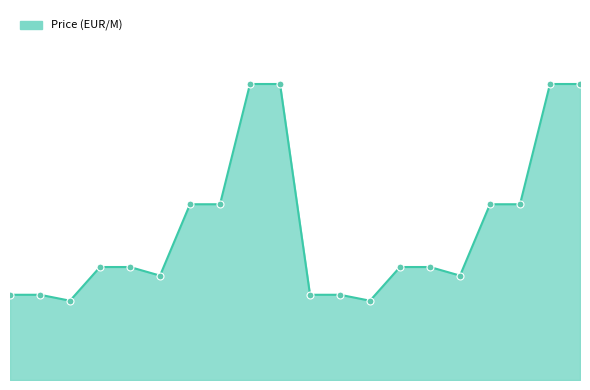

Is this an area chart (filled region under the line)?

Yes